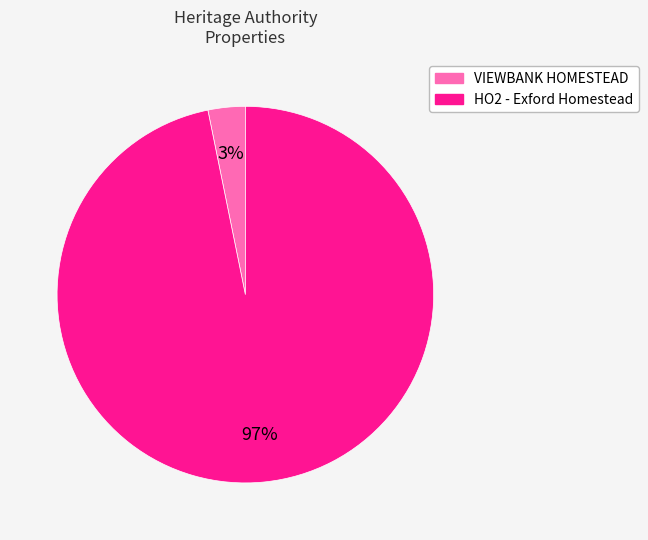

Which has a higher value, VIEWBANK HOMESTEAD or HO2 - Exford Homestead?

HO2 - Exford Homestead